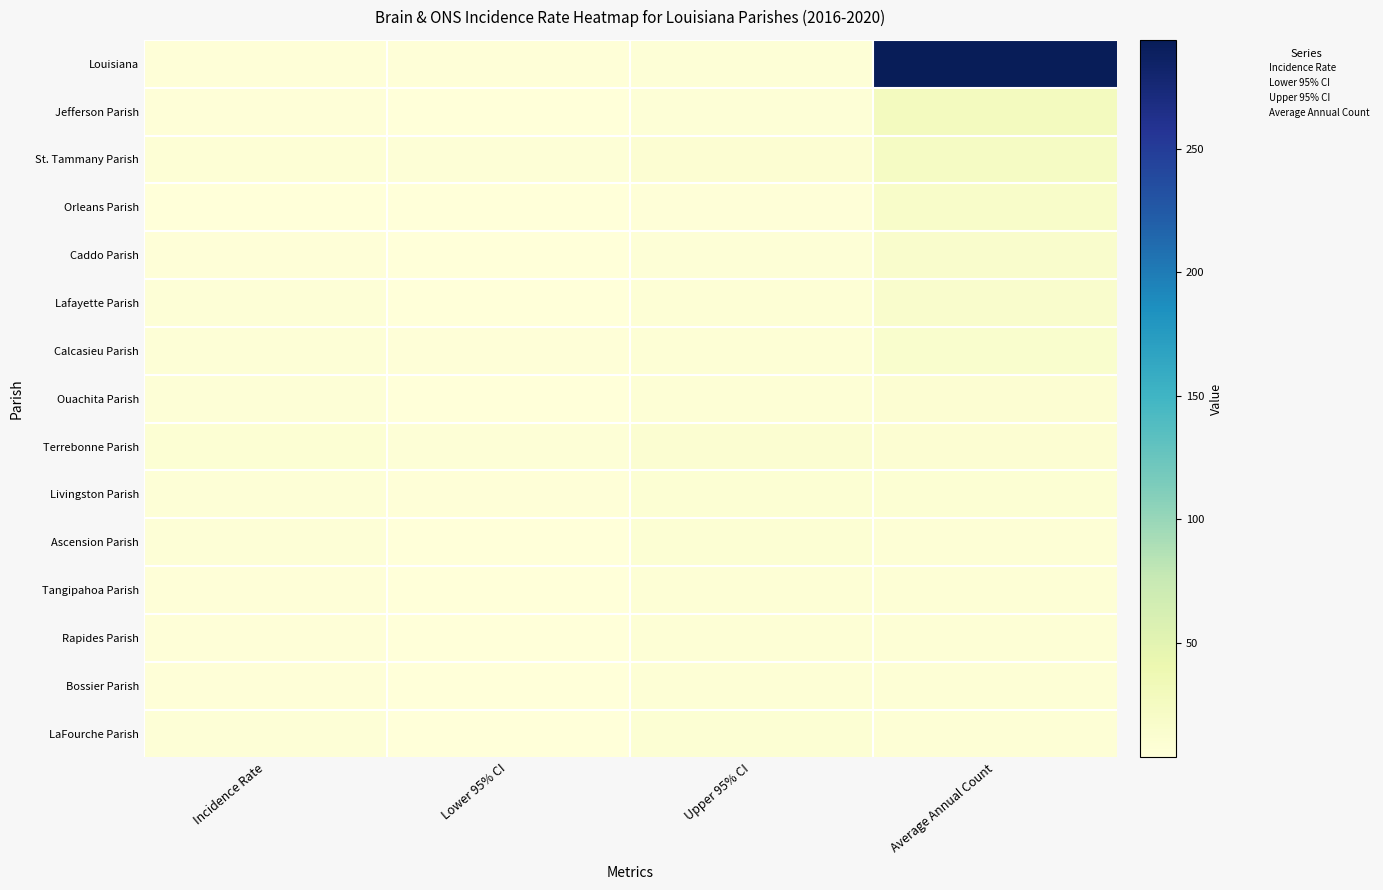

At how many categories does at least one series exceed 230?

1